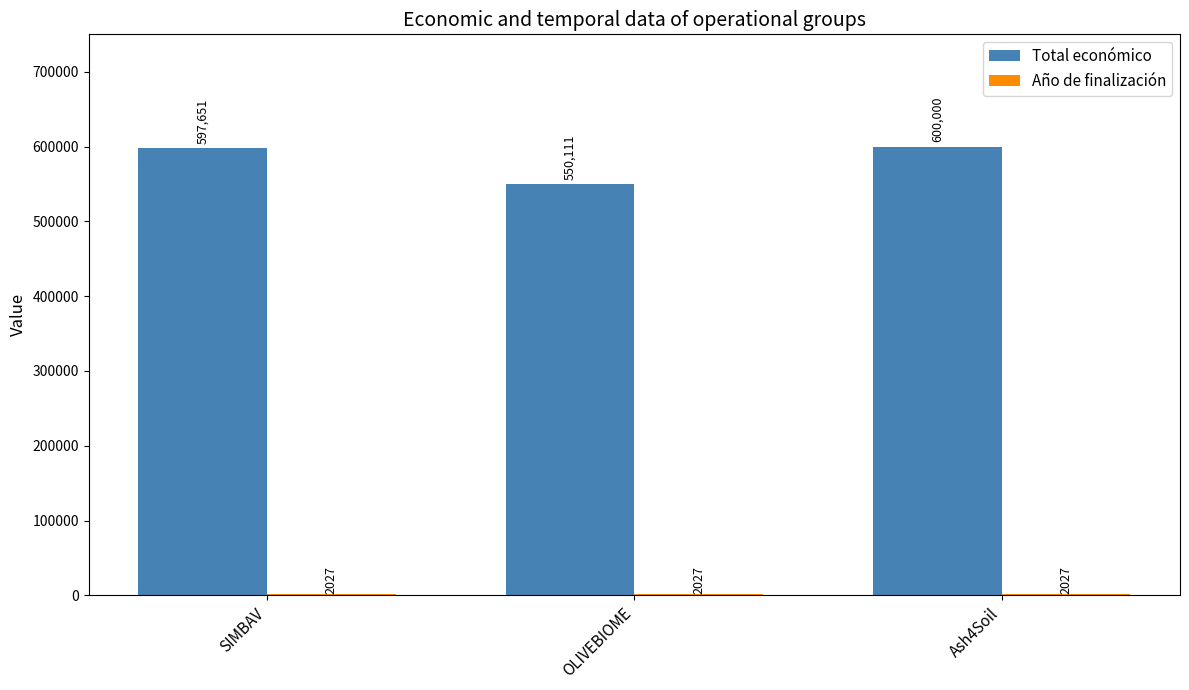

What is the approximate value of Total económico at Ash4Soil, to the nearest 10?

600000